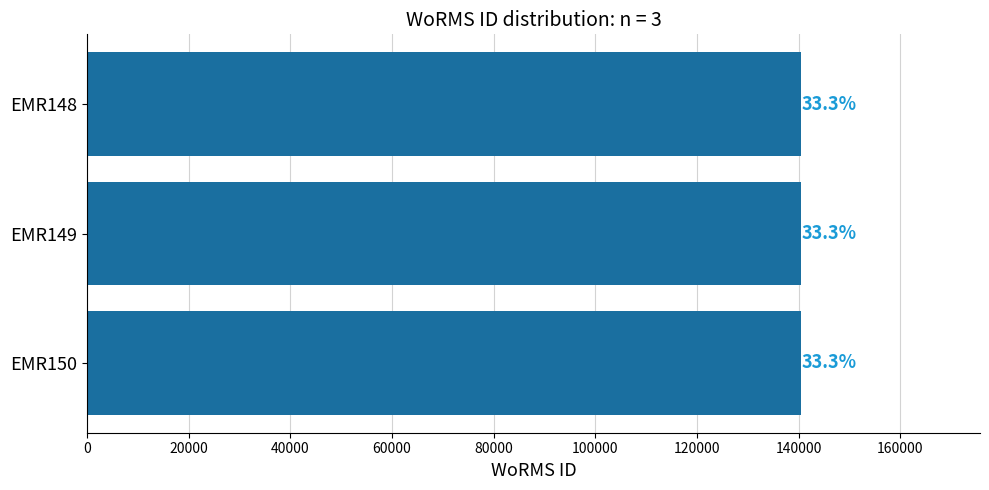

What is the smallest value displayed?

140510